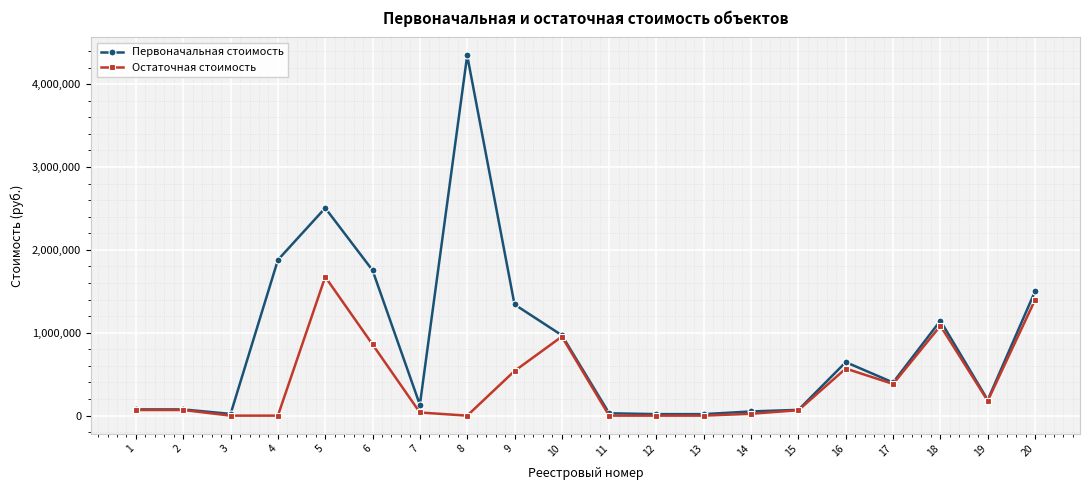

List the series in order of their peak value, lowest first.

Остаточная стоимость, Первоначальная стоимость